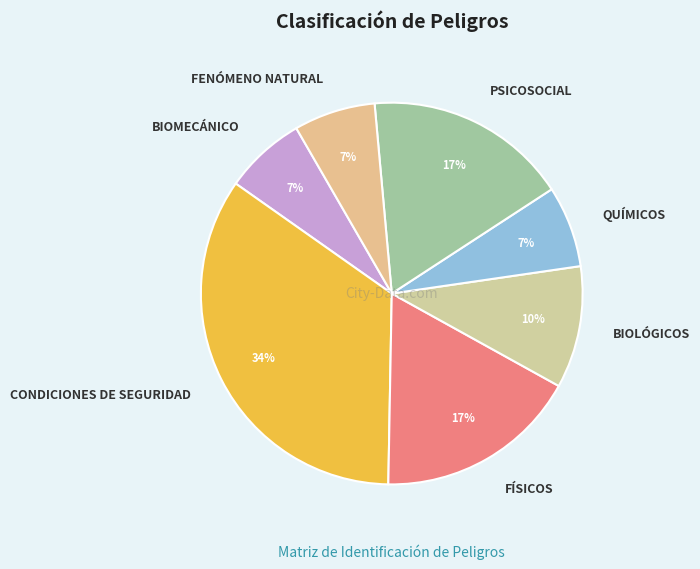

The FENÓMENO NATURAL slice represents 14% of the pie. True or false?

False